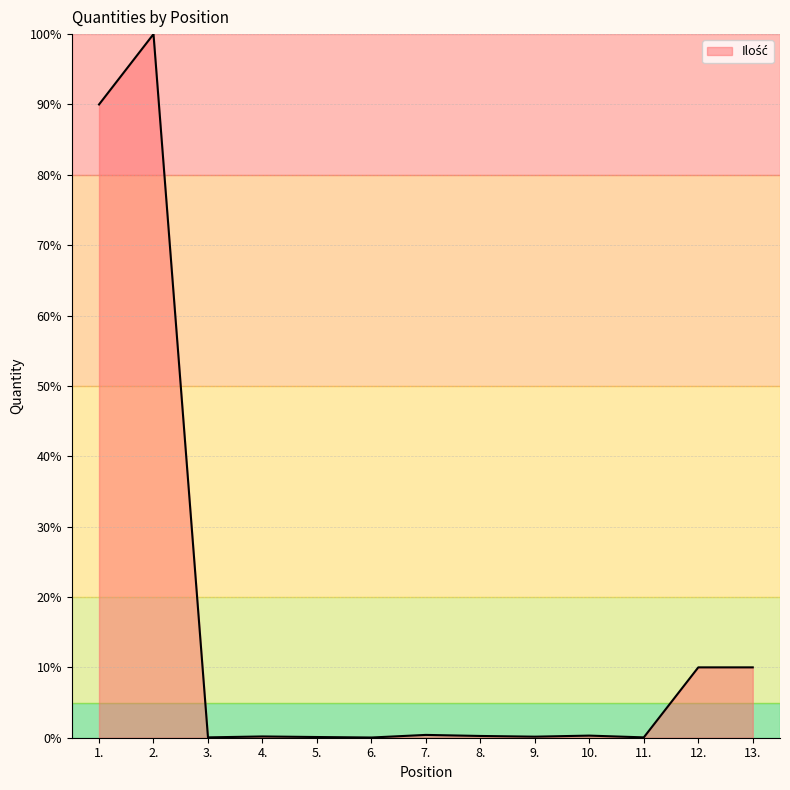

How many lines are shown in the chart?

1